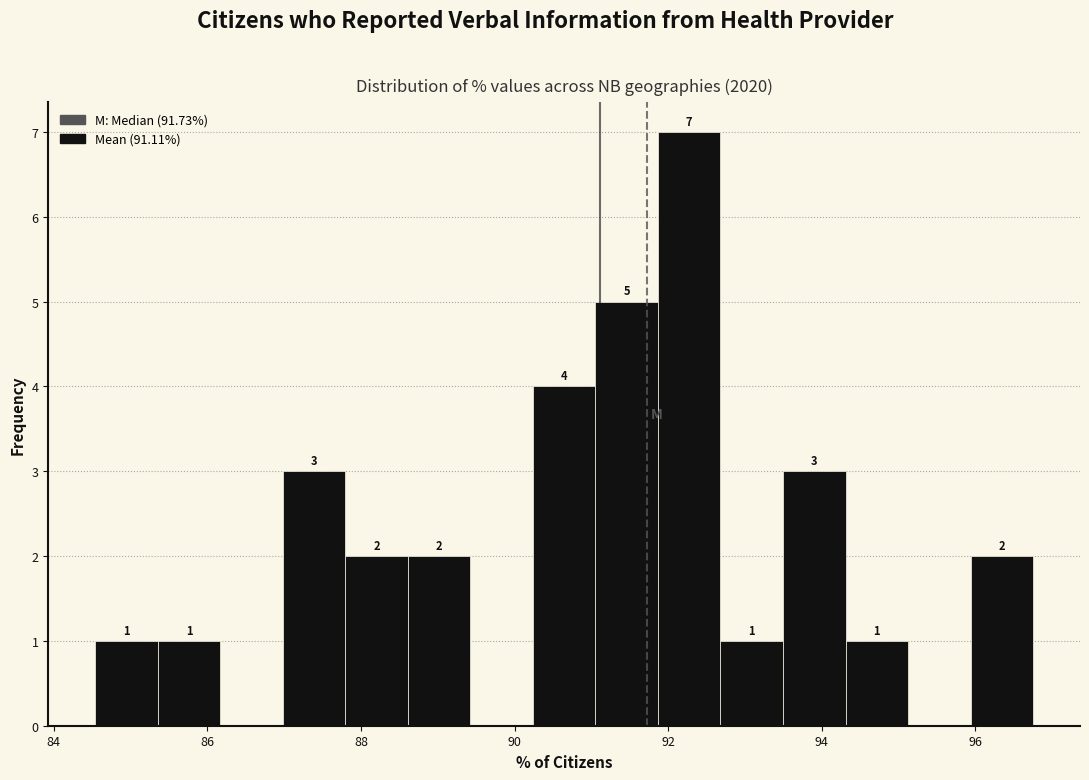

Which range on the x-axis has the tallest bar?

91.8 to 92.6